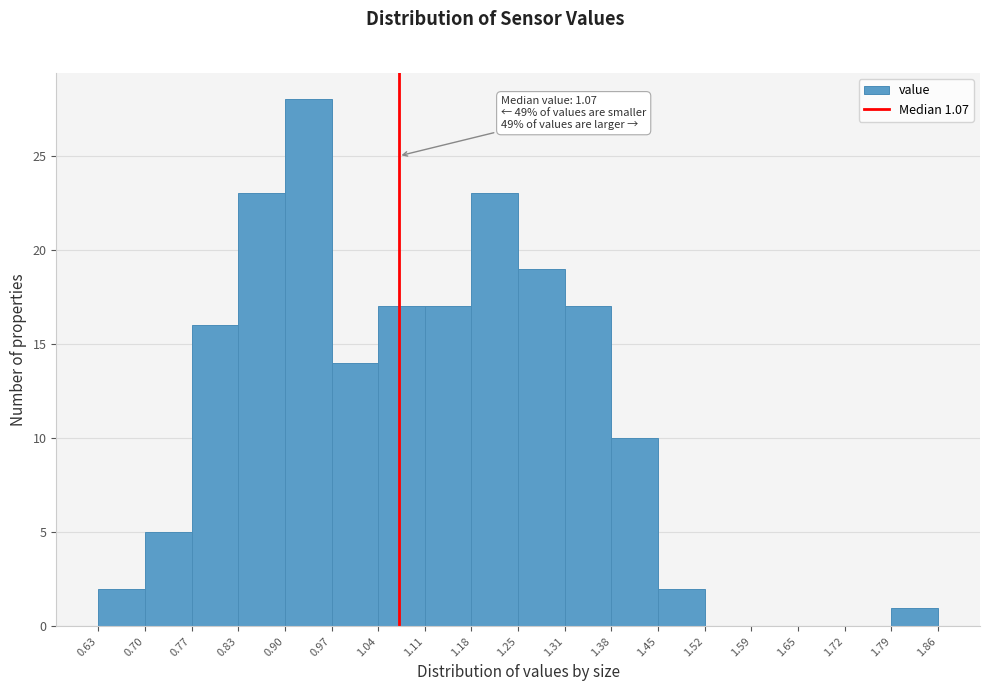

Which range on the x-axis has the tallest bar?

0.90 to 0.97